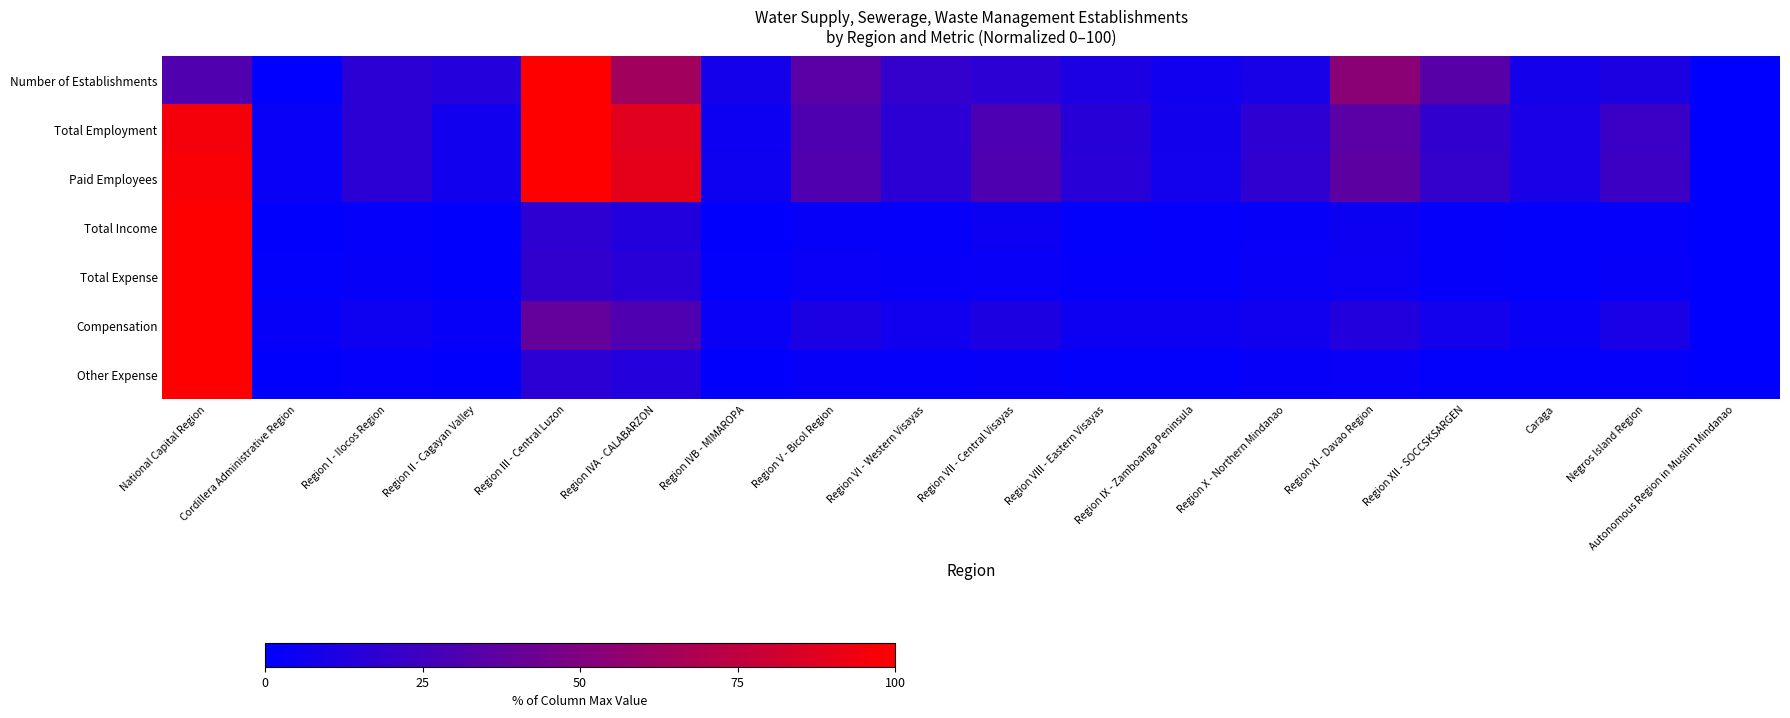

Reading right to left, list all the values displayed in this chart.

Number of Establishments: Autonomous Region in Muslim Mindanao=0.0	Negros Island Region=11.5	Caraga=8.5	Region XII - SOCCSKSARGEN=34.5	Region XI - Davao Region=54.0	Region X - Northern Mindanao=9.5	Region IX - Zamboanga Peninsula=6.5	Region VIII - Eastern Visayas=11.0	Region VII - Central Visayas=17.0	Region VI - Western Visayas=20.0	Region V - Bicol Region=35.0	Region IVB - MIMAROPA=8.5	Region IVA - CALABARZON=63.5	Region III - Central Luzon=100.0	Region II - Cagayan Valley=14.0	Region I - Ilocos Region=17.0	Cordillera Administrative Region=0.5	National Capital Region=31.5
Total Employment: Autonomous Region in Muslim Mindanao=0.0	Negros Island Region=22.7	Caraga=9.9	Region XII - SOCCSKSARGEN=19.6	Region XI - Davao Region=35.8	Region X - Northern Mindanao=18.3	Region IX - Zamboanga Peninsula=7.4	Region VIII - Eastern Visayas=15.5	Region VII - Central Visayas=30.2	Region VI - Western Visayas=16.7	Region V - Bicol Region=30.7	Region IVB - MIMAROPA=5.4	Region IVA - CALABARZON=88.0	Region III - Central Luzon=100.0	Region II - Cagayan Valley=6.7	Region I - Ilocos Region=16.5	Cordillera Administrative Region=3.8	National Capital Region=95.5
Paid Employees: Autonomous Region in Muslim Mindanao=0.0	Negros Island Region=23.1	Caraga=10.1	Region XII - SOCCSKSARGEN=20.0	Region XI - Davao Region=36.5	Region X - Northern Mindanao=18.7	Region IX - Zamboanga Peninsula=7.5	Region VIII - Eastern Visayas=15.8	Region VII - Central Visayas=30.8	Region VI - Western Visayas=17.0	Region V - Bicol Region=31.3	Region IVB - MIMAROPA=5.5	Region IVA - CALABARZON=89.7	Region III - Central Luzon=100.0	Region II - Cagayan Valley=6.9	Region I - Ilocos Region=16.8	Cordillera Administrative Region=3.9	National Capital Region=97.3
Total Income: Autonomous Region in Muslim Mindanao=0.0	Negros Island Region=2.3	Caraga=1.3	Region XII - SOCCSKSARGEN=2.2	Region XI - Davao Region=4.8	Region X - Northern Mindanao=2.8	Region IX - Zamboanga Peninsula=1.7	Region VIII - Eastern Visayas=1.5	Region VII - Central Visayas=4.7	Region VI - Western Visayas=2.0	Region V - Bicol Region=3.0	Region IVB - MIMAROPA=1.1	Region IVA - CALABARZON=13.3	Region III - Central Luzon=18.0	Region II - Cagayan Valley=0.9	Region I - Ilocos Region=2.0	Cordillera Administrative Region=1.1	National Capital Region=100.0
Total Expense: Autonomous Region in Muslim Mindanao=0.0	Negros Island Region=3.1	Caraga=1.5	Region XII - SOCCSKSARGEN=2.1	Region XI - Davao Region=4.7	Region X - Northern Mindanao=3.2	Region IX - Zamboanga Peninsula=1.9	Region VIII - Eastern Visayas=1.9	Region VII - Central Visayas=3.5	Region VI - Western Visayas=2.7	Region V - Bicol Region=4.0	Region IVB - MIMAROPA=1.4	Region IVA - CALABARZON=16.0	Region III - Central Luzon=19.7	Region II - Cagayan Valley=1.1	Region I - Ilocos Region=2.4	Cordillera Administrative Region=1.2	National Capital Region=100.0
Compensation: Autonomous Region in Muslim Mindanao=0.0	Negros Island Region=9.9	Caraga=3.6	Region XII - SOCCSKSARGEN=7.6	Region XI - Davao Region=13.3	Region X - Northern Mindanao=6.3	Region IX - Zamboanga Peninsula=5.1	Region VIII - Eastern Visayas=4.7	Region VII - Central Visayas=11.5	Region VI - Western Visayas=6.4	Region V - Bicol Region=10.9	Region IVB - MIMAROPA=3.6	Region IVA - CALABARZON=31.2	Region III - Central Luzon=39.2	Region II - Cagayan Valley=2.7	Region I - Ilocos Region=5.8	Cordillera Administrative Region=2.8	National Capital Region=100.0
Other Expense: Autonomous Region in Muslim Mindanao=0.0	Negros Island Region=2.2	Caraga=1.3	Region XII - SOCCSKSARGEN=1.4	Region XI - Davao Region=3.5	Region X - Northern Mindanao=2.8	Region IX - Zamboanga Peninsula=1.5	Region VIII - Eastern Visayas=1.5	Region VII - Central Visayas=2.4	Region VI - Western Visayas=2.2	Region V - Bicol Region=3.0	Region IVB - MIMAROPA=1.1	Region IVA - CALABARZON=13.9	Region III - Central Luzon=17.0	Region II - Cagayan Valley=0.9	Region I - Ilocos Region=1.9	Cordillera Administrative Region=1.0	National Capital Region=100.0